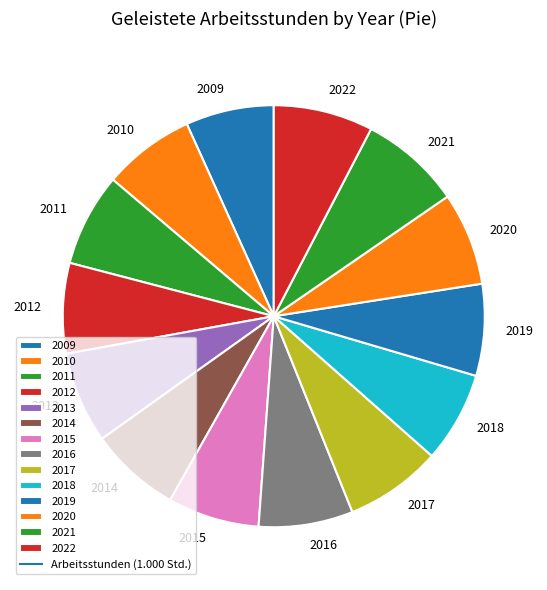

Count the number of slices in the pie.

14